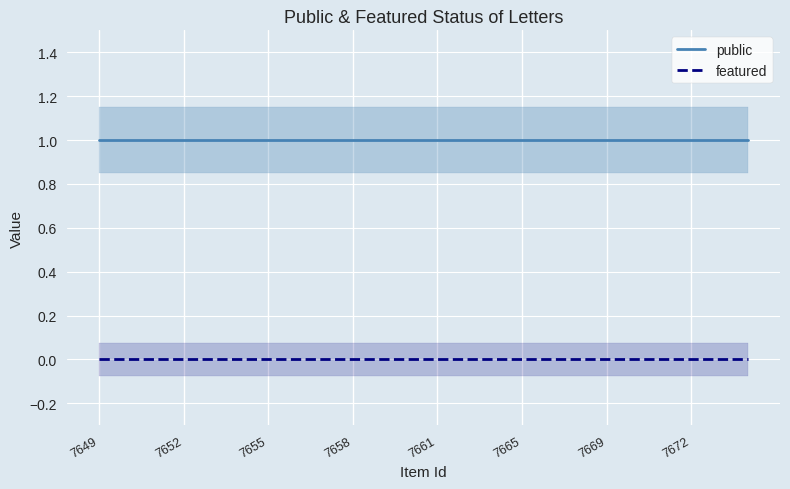

True or false: featured has a value of 0 at 7665.

True